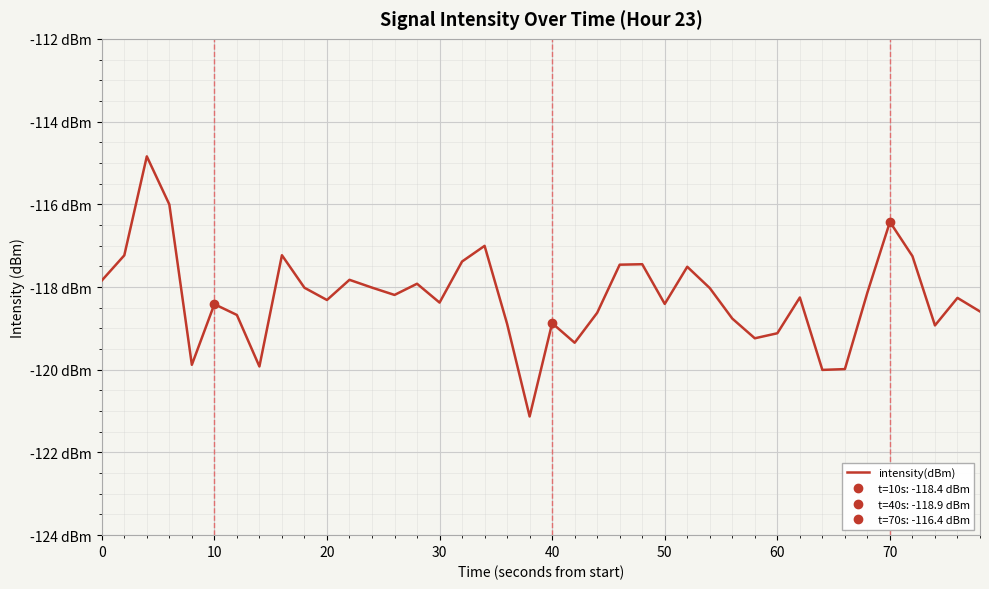

How many lines are shown in the chart?

1